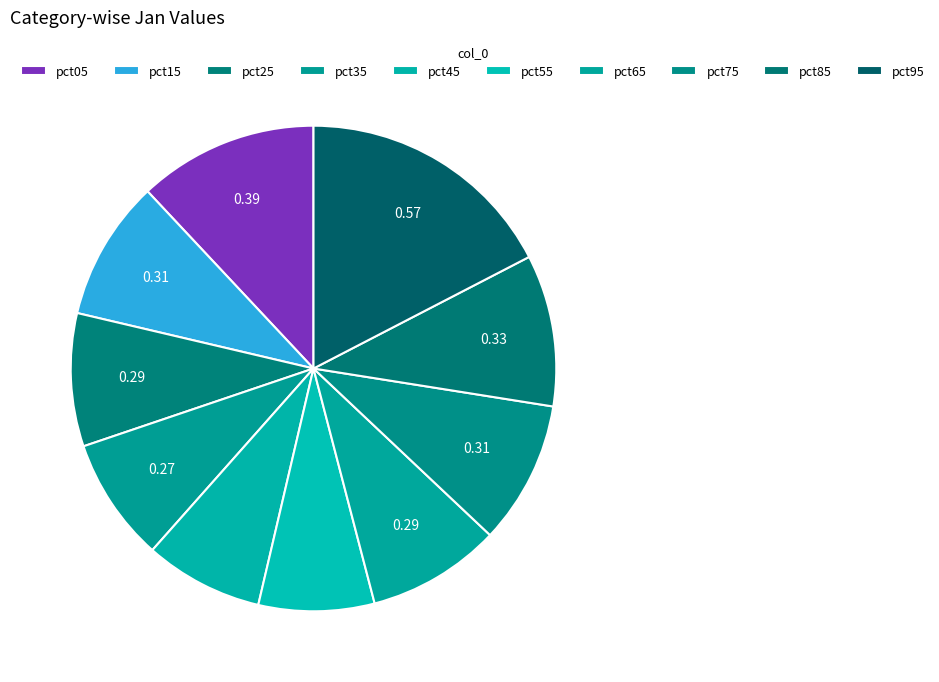

How many segments does this pie chart have?

10